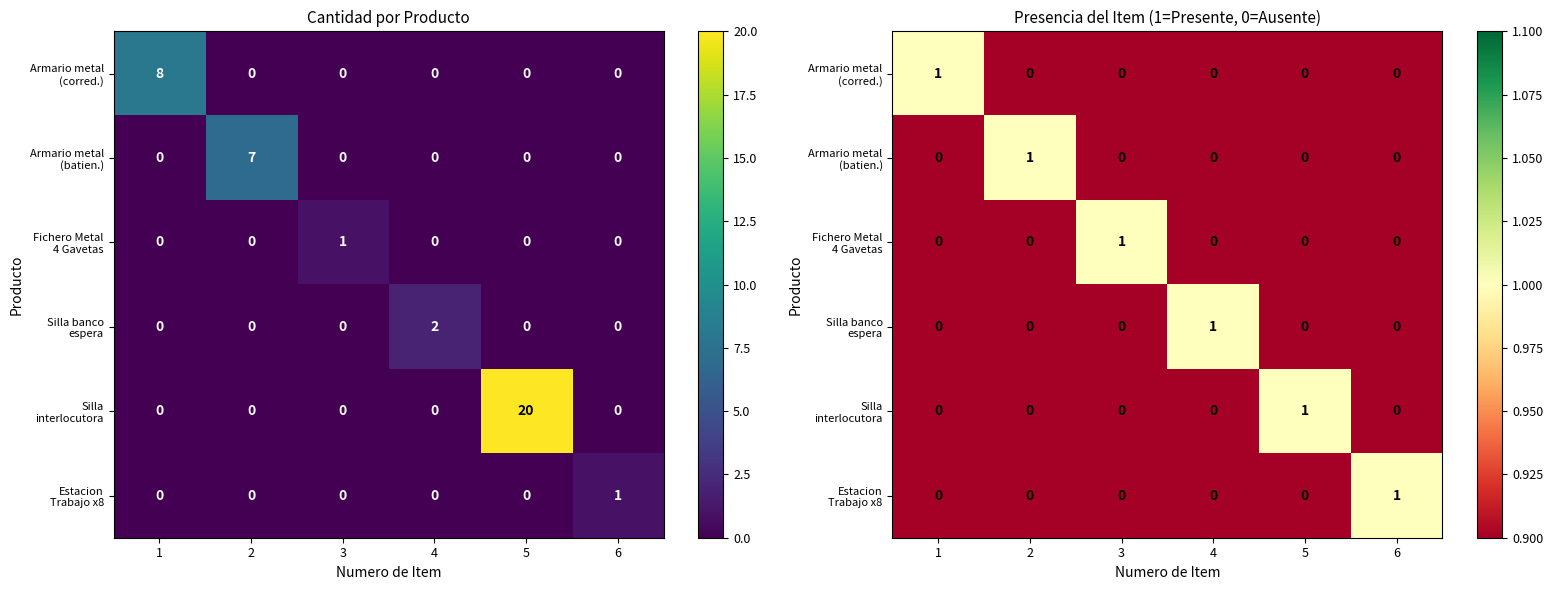

What is the sum of the Silla banco espera values at 4 and 2?

1